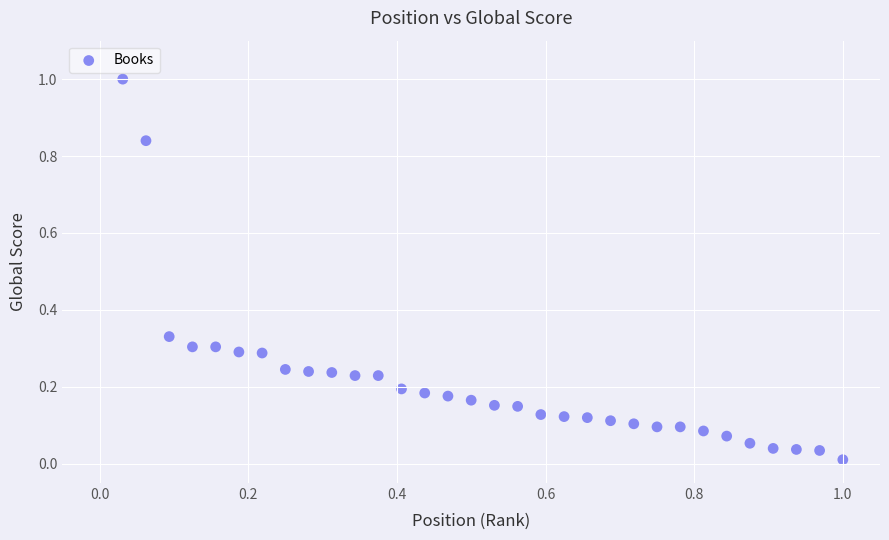

What is the range of Y values (max minus min)?

1.0